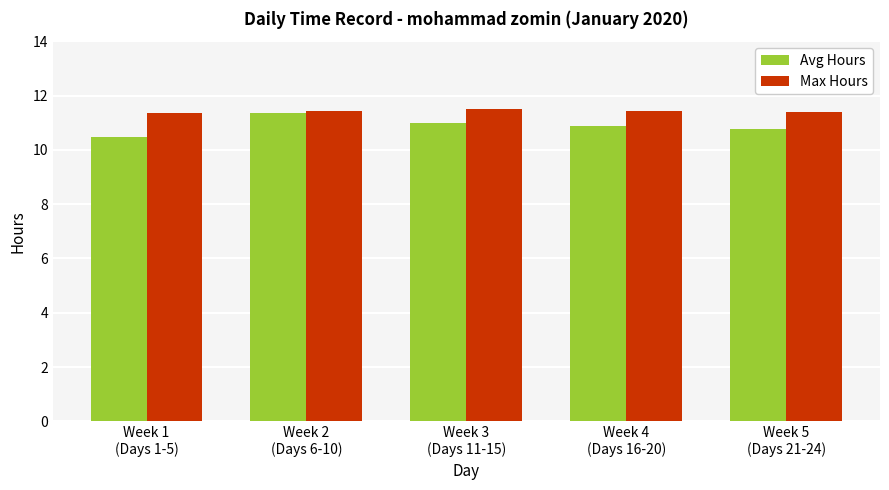

What is the smallest value displayed?

10.5